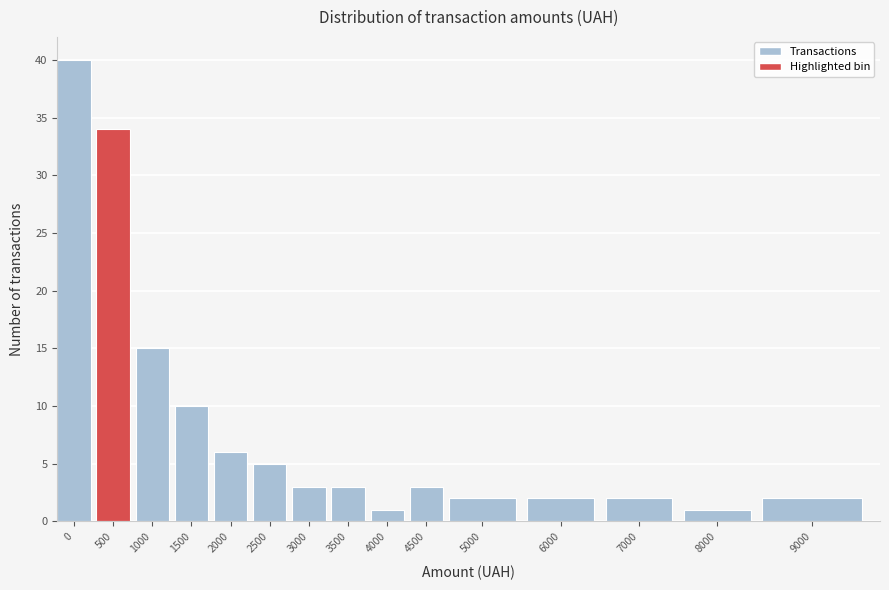

Reading left to right, list all the values displayed in this chart.

40	34	15	10	6	5	3	3	1	3	2	2	2	1	2